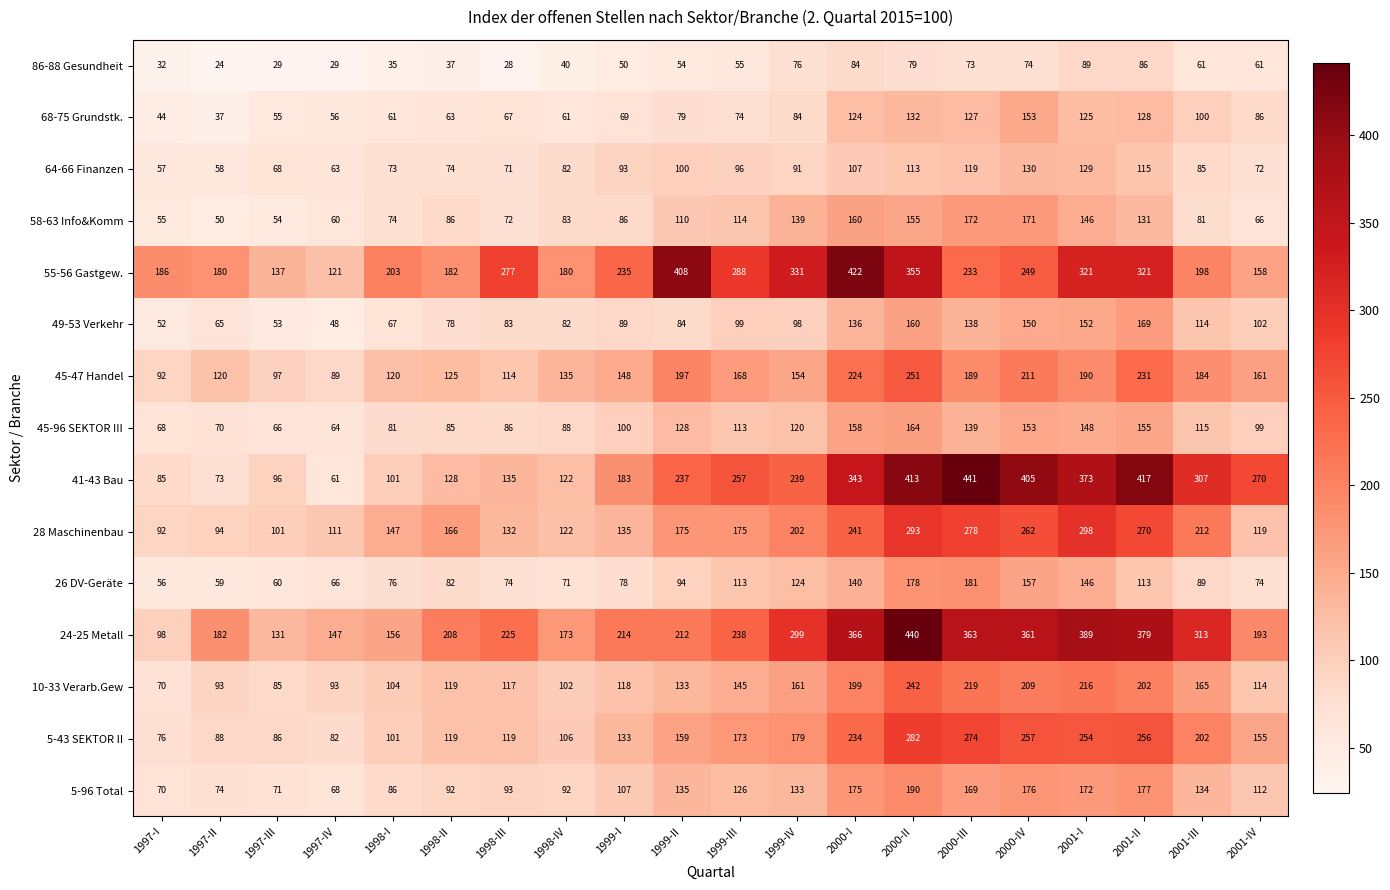

Which series has the widest spread of values?

41-43 Bau